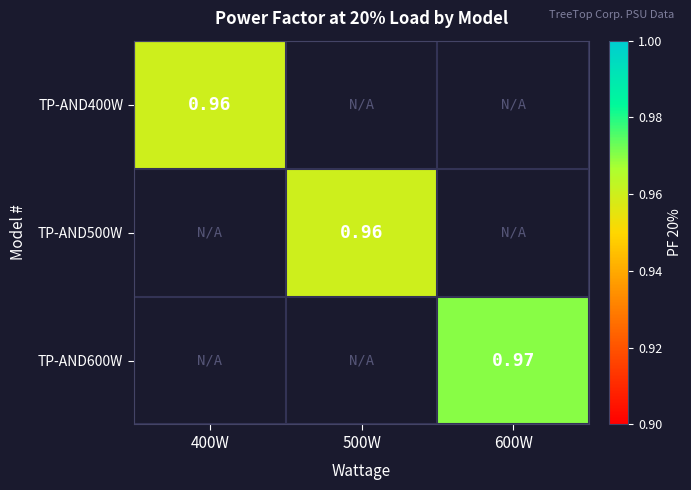

At which label is TP-AND400W closest to 0?

400W